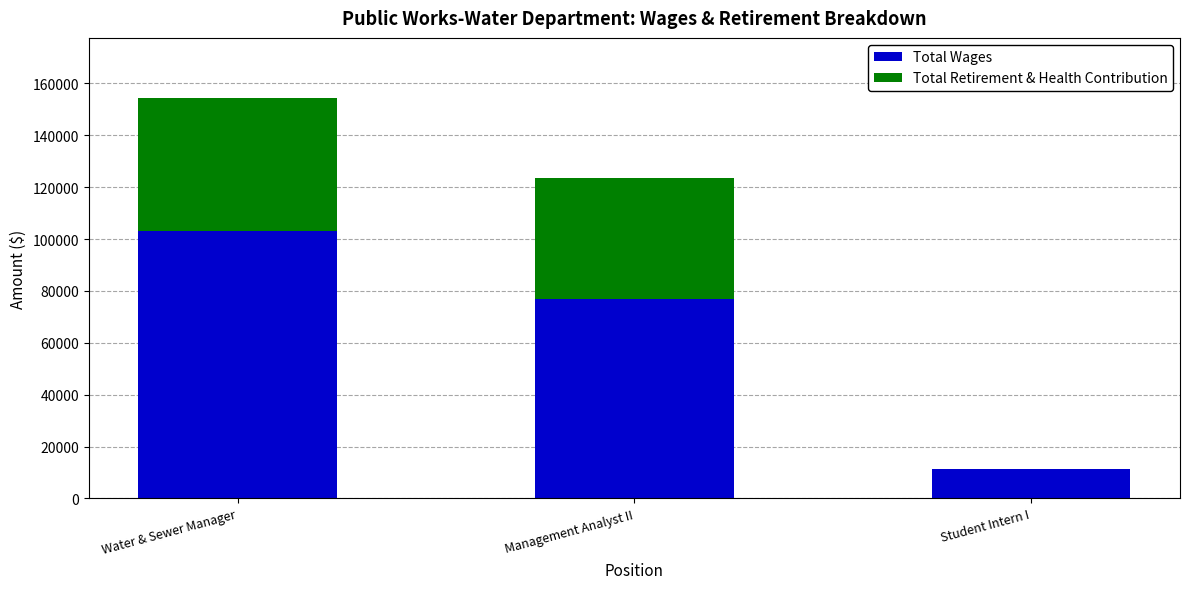

True or false: Total Wages has a value of 11173 at Student Intern I.

True